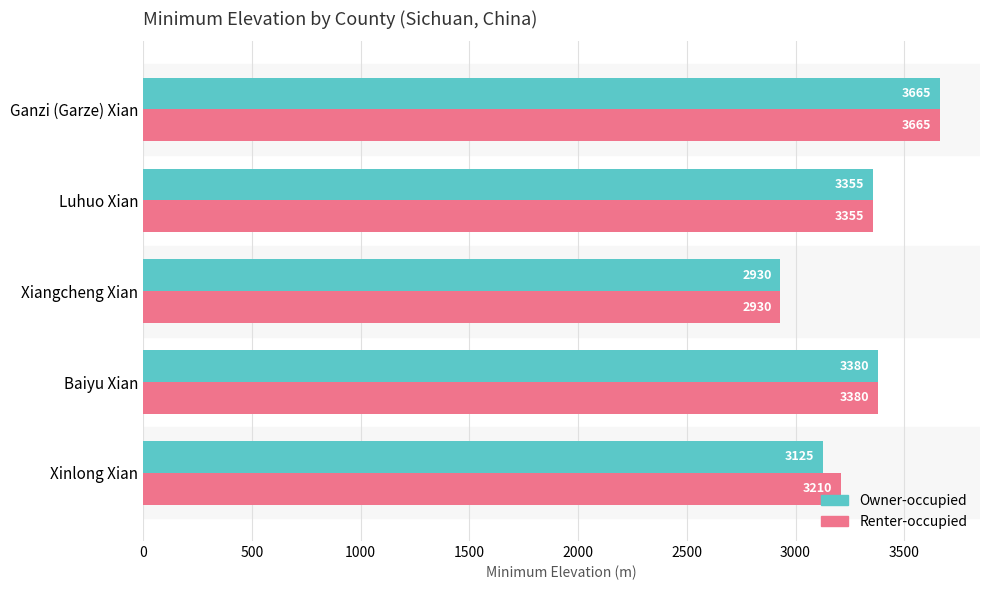

The value of Renter-occupied at Baiyu Xian is 842. True or false?

False